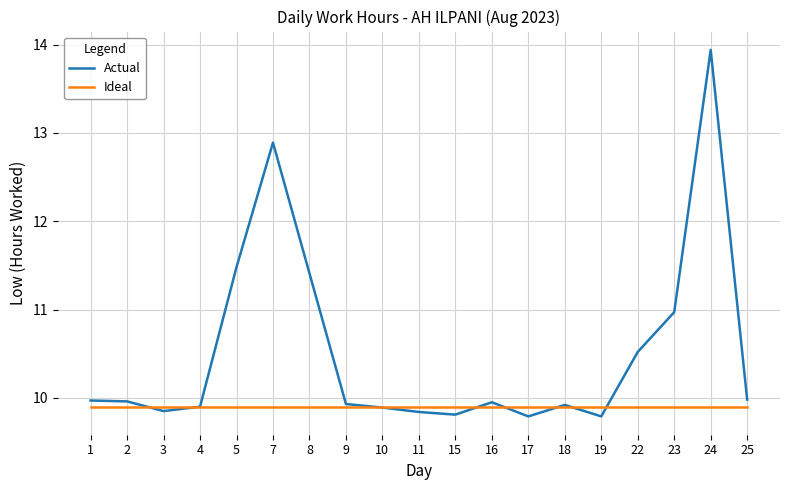

True or false: Ideal has a value of 9.9 at 23.

True